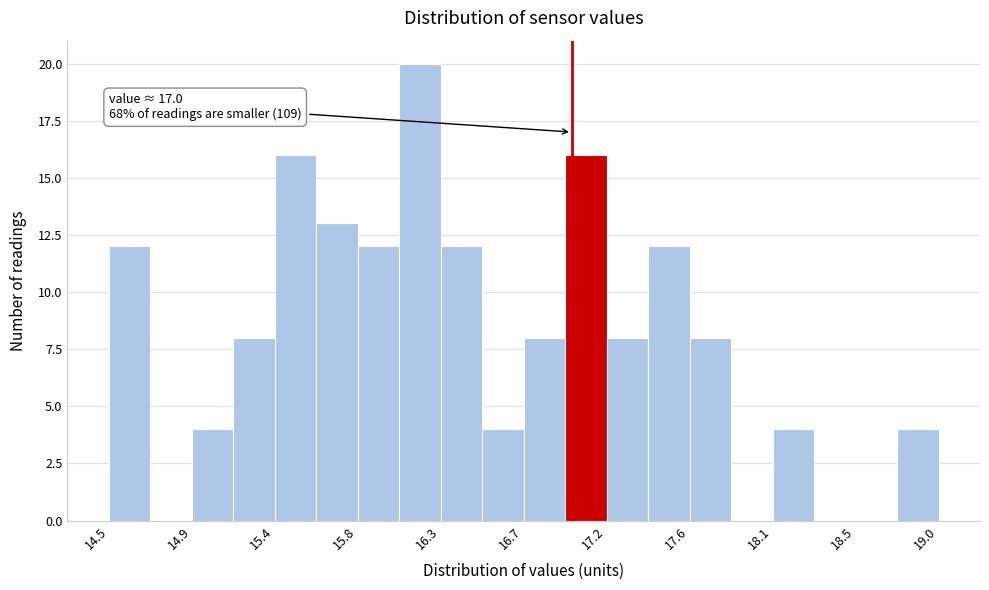

Over which range of the x-axis is the bar tallest?

16.05 to 16.30